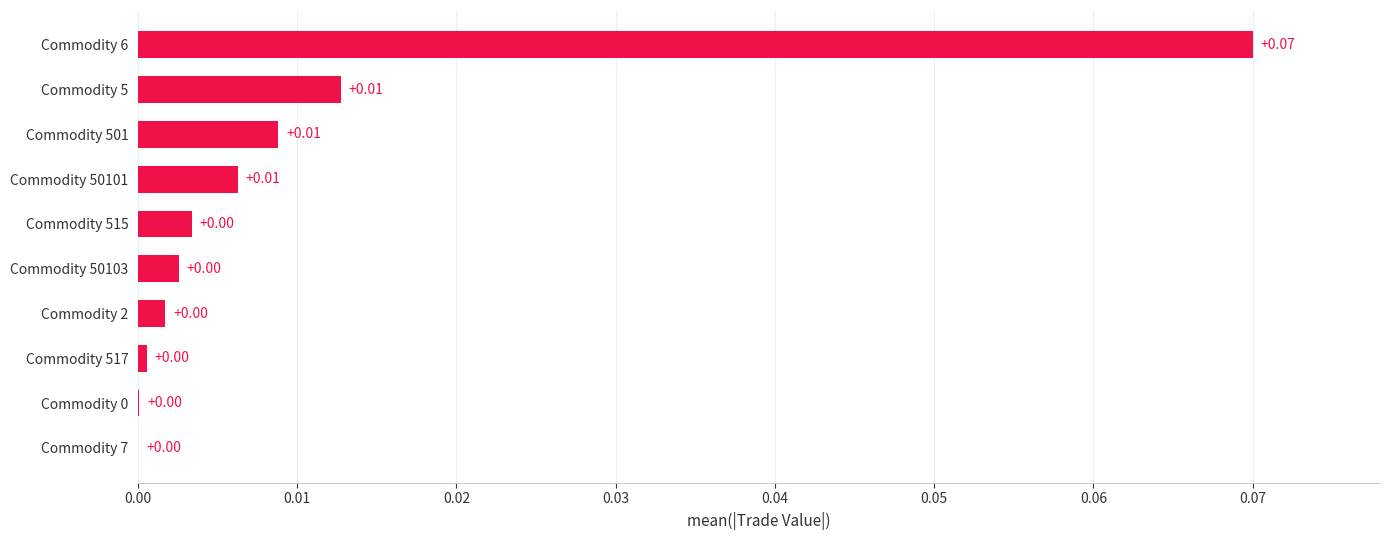

Between Commodity 2 and Commodity 6, which is larger?

Commodity 6